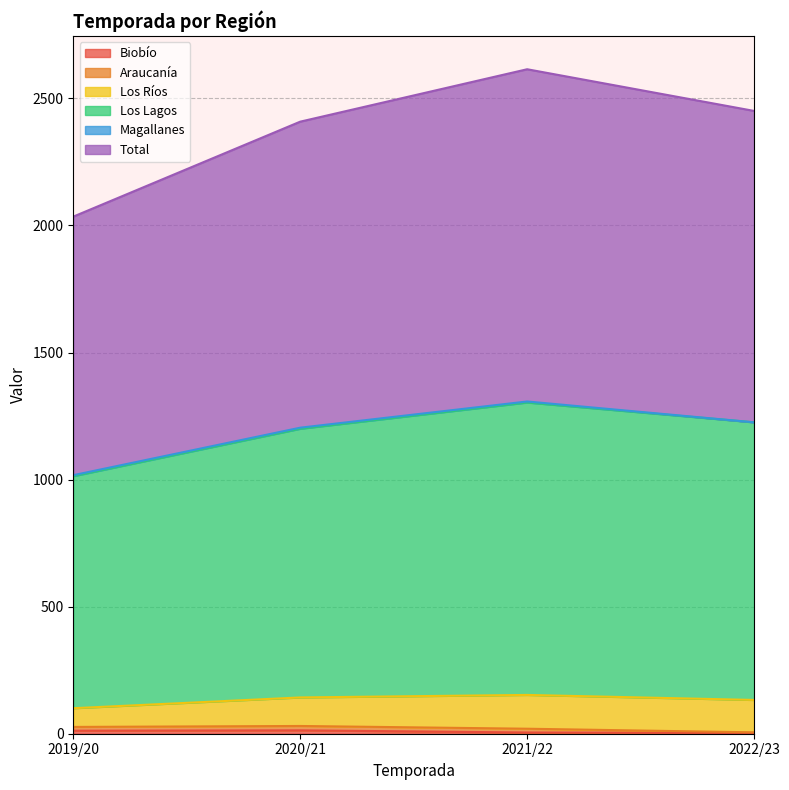

What is the spread (max minus min) of values at 2022/23?

2447.3